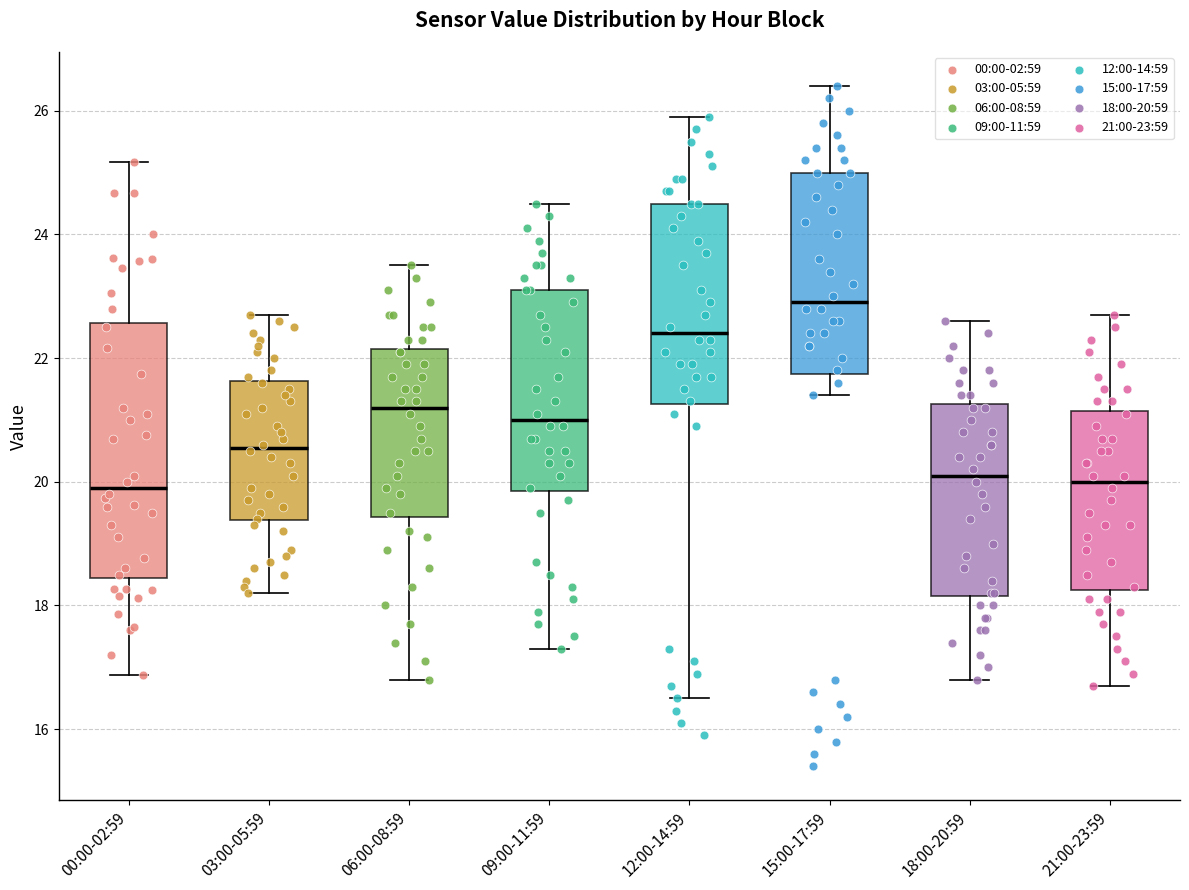

Reading left to right, read every box against the y-axis: the position of its median line, the range the box covers, and the ends of its whiskers. The values are not printed on the chart, so give them approximately, as read against the axis.

00:00-02:59: median 20.0, box 18.4 to 22.6, whiskers 16.8 to 25.2
03:00-05:59: median 20.6, box 19.4 to 21.6, whiskers 18.2 to 22.8
06:00-08:59: median 21.2, box 19.4 to 22.2, whiskers 16.8 to 23.6
09:00-11:59: median 21.0, box 19.8 to 23.2, whiskers 17.4 to 24.6
12:00-14:59: median 22.4, box 21.2 to 24.6, whiskers 16.6 to 26.0
15:00-17:59: median 23.0, box 21.8 to 25.0, whiskers 21.4 to 26.4
18:00-20:59: median 20.2, box 18.2 to 21.2, whiskers 16.8 to 22.6
21:00-23:59: median 20.0, box 18.2 to 21.2, whiskers 16.8 to 22.8